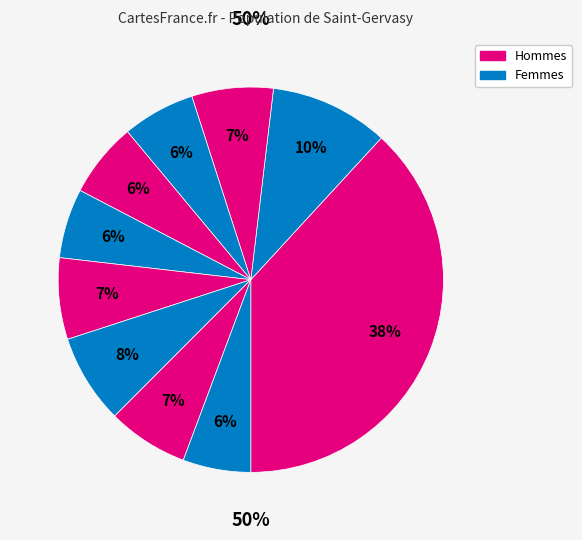

Is there a majority slice in this chart?

No